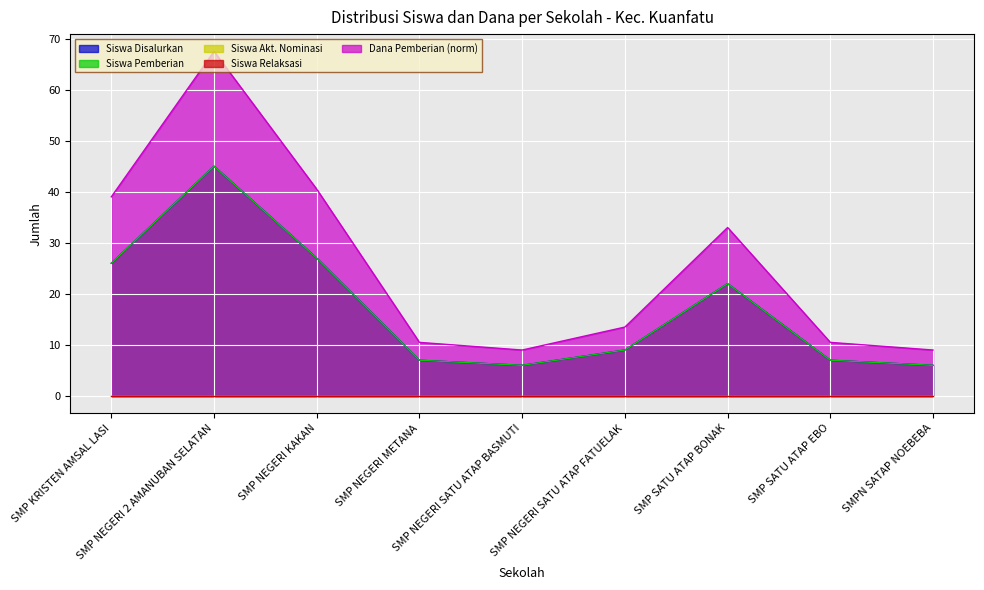

Where is Siswa Disalurkan nearest to the value 38?

SMP KRISTEN AMSAL LASI